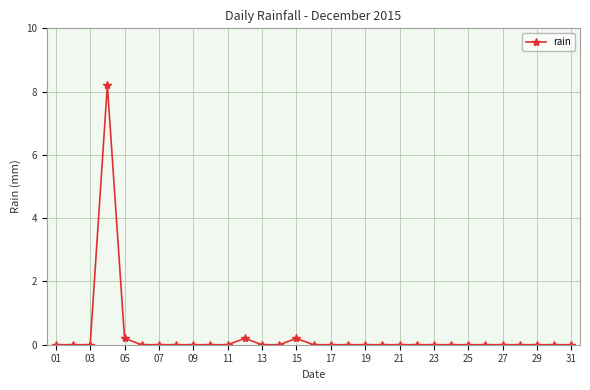

Reading right to left, transcribe all the data shown in this chart.

0.0	0.0	0.0	0.0	0.0	0.0	0.0	0.0	0.0	0.0	0.0	0.0	0.0	0.0	0.0	0.0	0.2	0.0	0.0	0.2	0.0	0.0	0.0	0.0	0.0	0.0	0.2	8.2	0.0	0.0	0.0